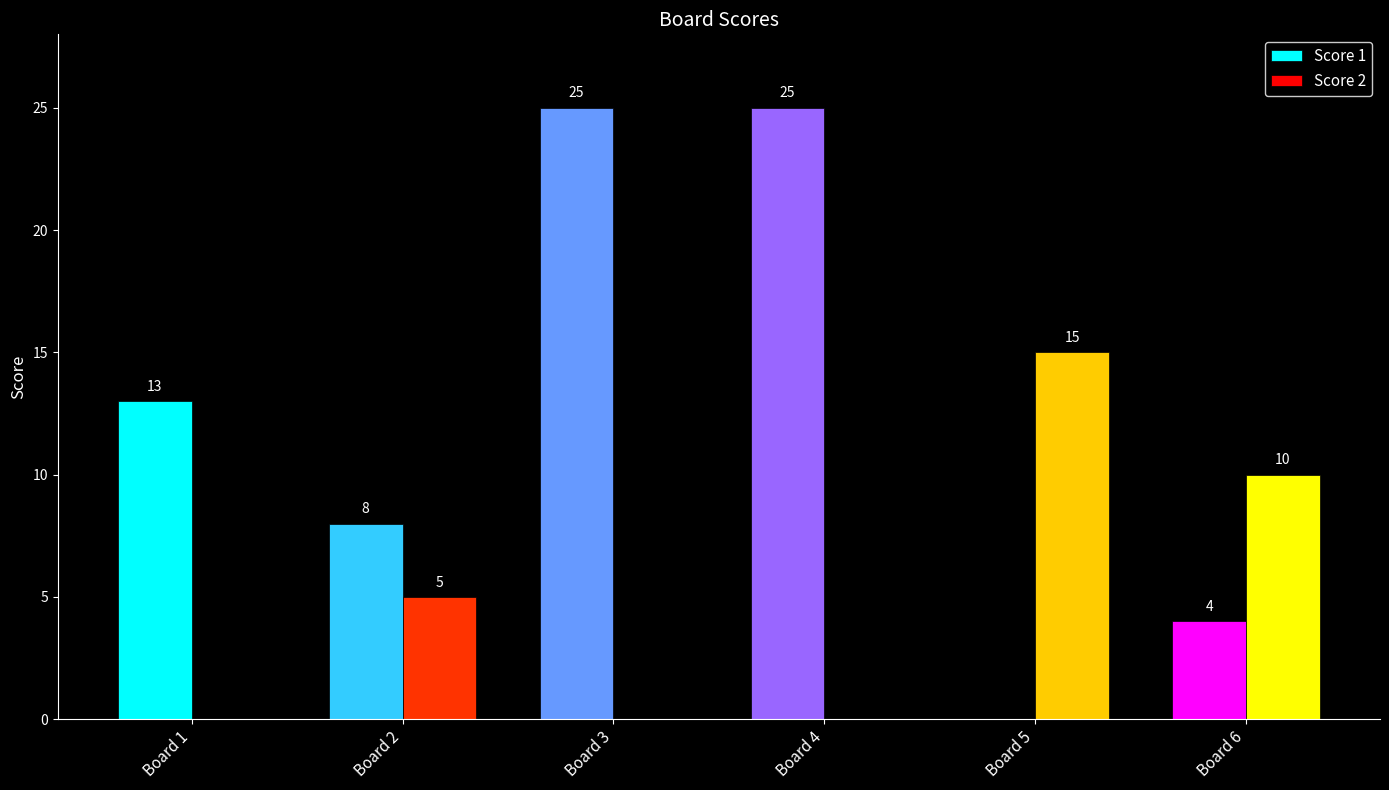

What is the sum of all Score 2 values?

30